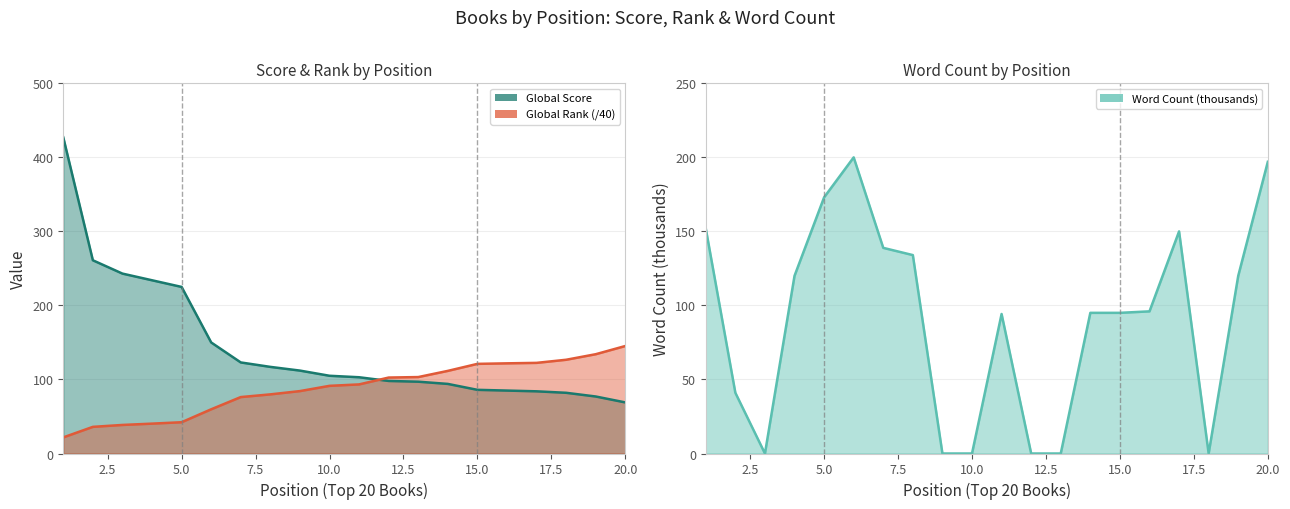

What is the sum of all Word Count (k) values?

1806.1